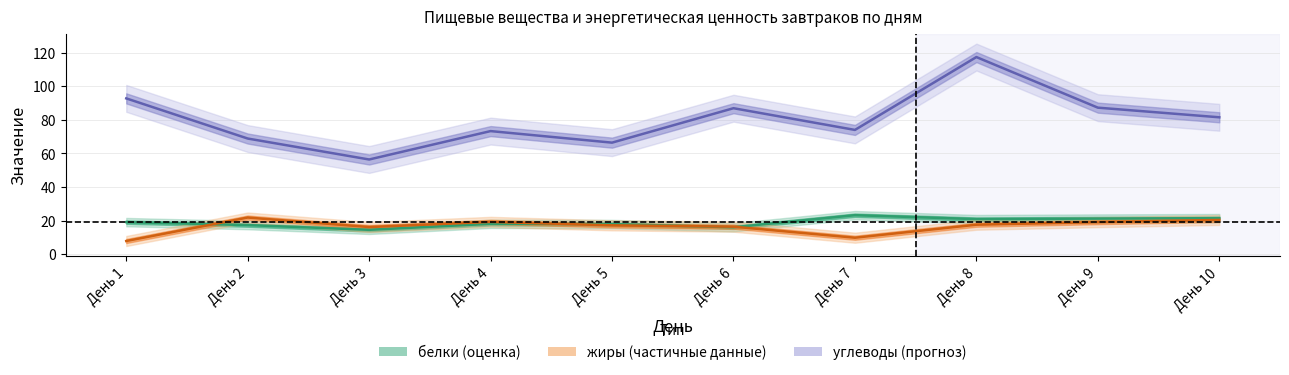

At which category does жиры reach its first local peak?

День 2